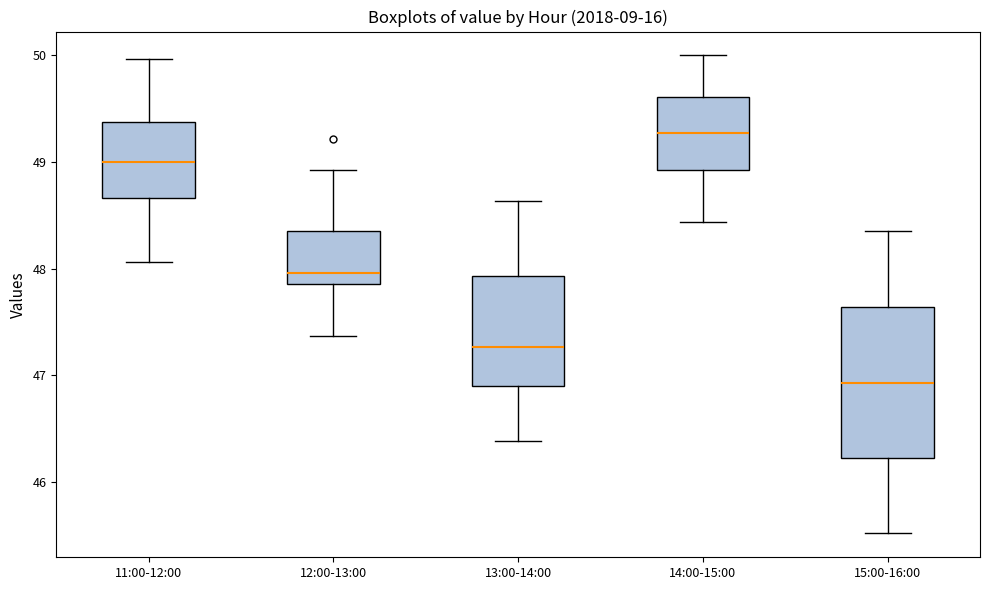

Reading left to right, read every box against the y-axis: the position of its median line, the range the box covers, and the ends of its whiskers. The values are not printed on the chart, so give them approximately, as read against the axis.

11:00-12:00: median 49.0, box 48.7 to 49.4, whiskers 48.1 to 50.0
12:00-13:00: median 48.0, box 47.9 to 48.4, whiskers 47.4 to 48.9
13:00-14:00: median 47.3, box 46.9 to 47.9, whiskers 46.4 to 48.6
14:00-15:00: median 49.3, box 48.9 to 49.6, whiskers 48.4 to 50.0
15:00-16:00: median 46.9, box 46.2 to 47.6, whiskers 45.5 to 48.4